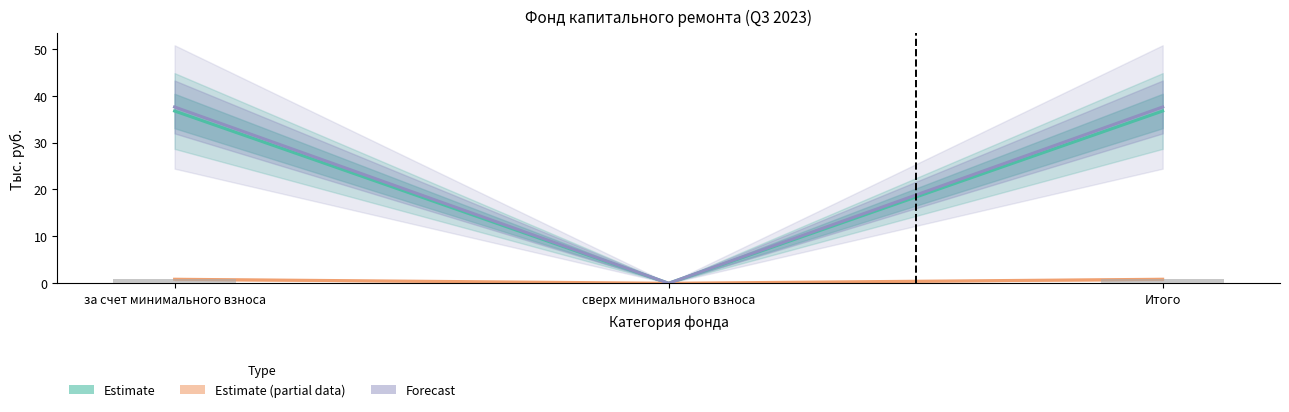

Is it true that Остаток на начало (Estimate) equals 25.6 at Итого?

False